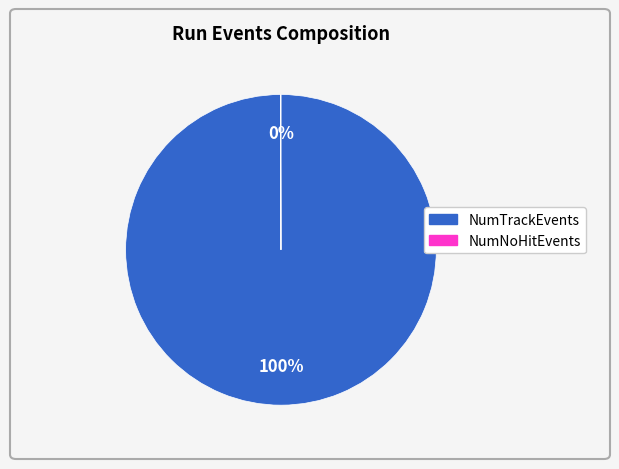

To the nearest percent, what is the average slice percentage?

50%